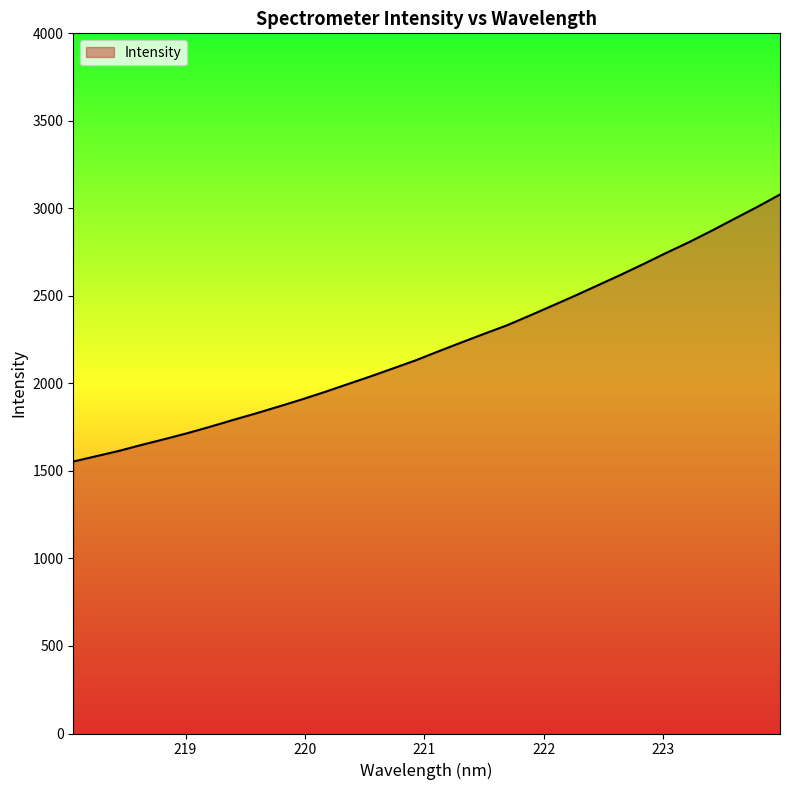

What is the maximum value shown in the chart?

3079.3